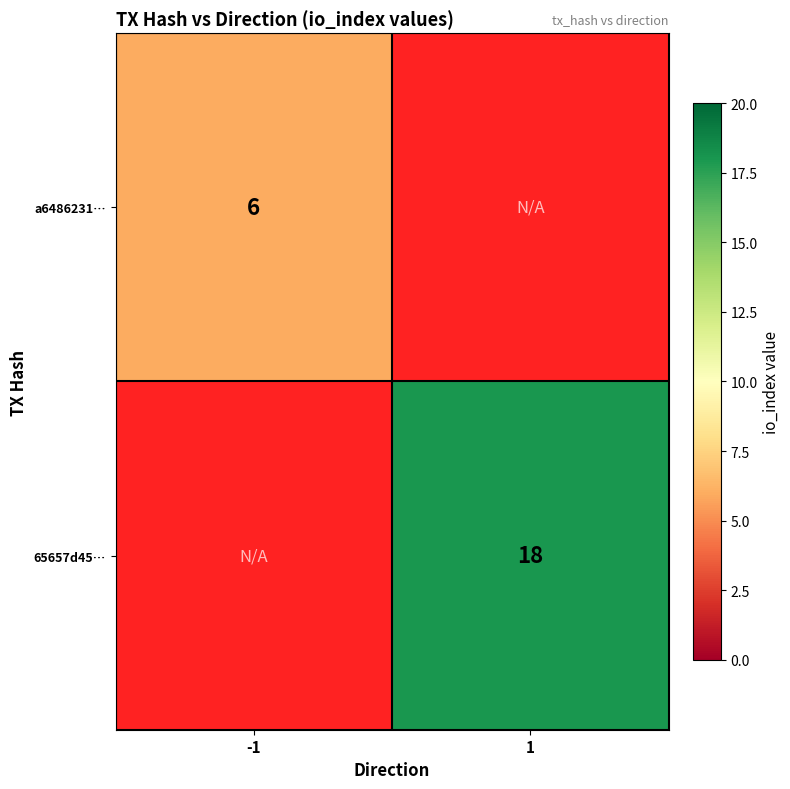

Is the value of a6486231… at -1 greater than the value of 65657d45… at 1?

No